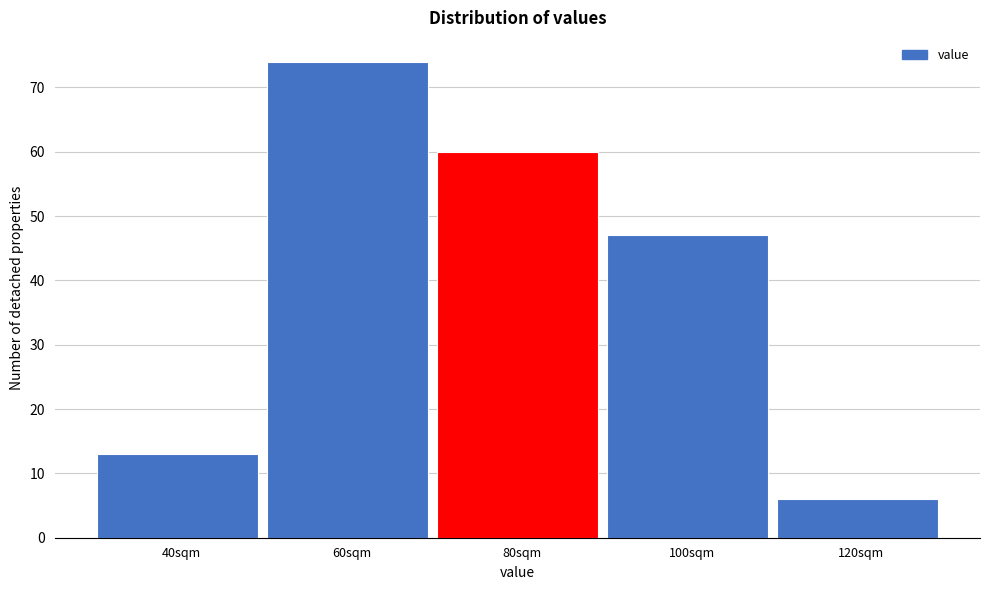

Reading left to right, transcribe all the data shown in this chart.

40sqm=13	60sqm=74	80sqm=60	100sqm=47	120sqm=6